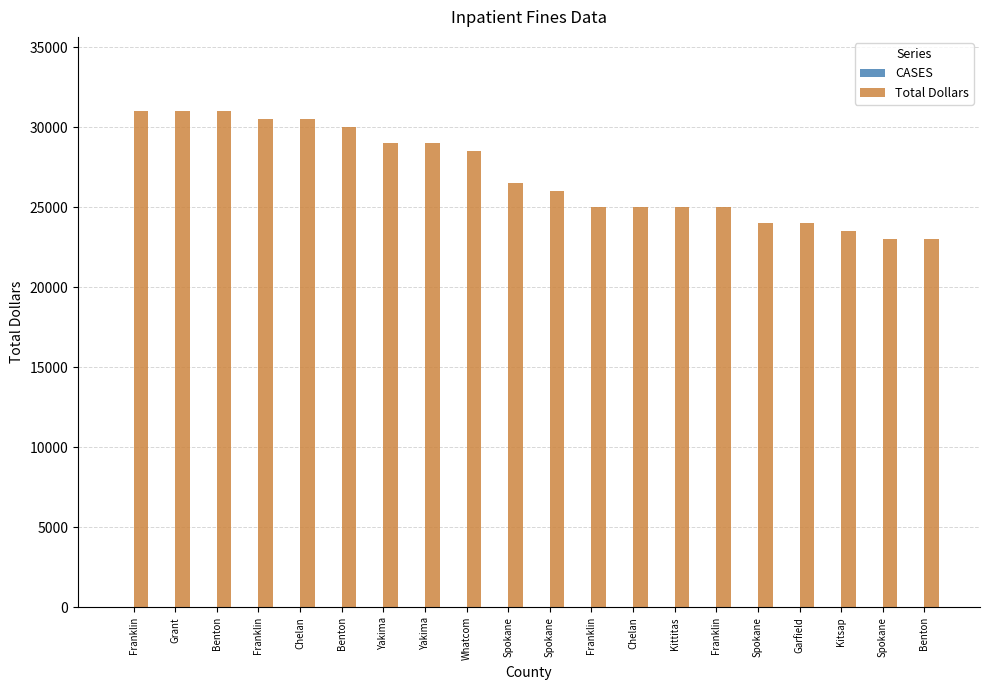

Rank the series by their maximum value, from lowest to highest.

CASES, Total Dollars